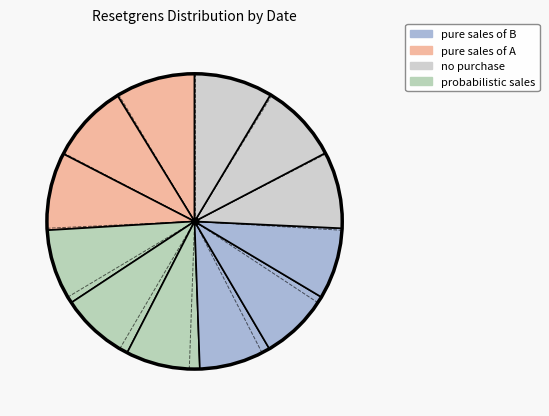

Count the number of slices in the pie.

12